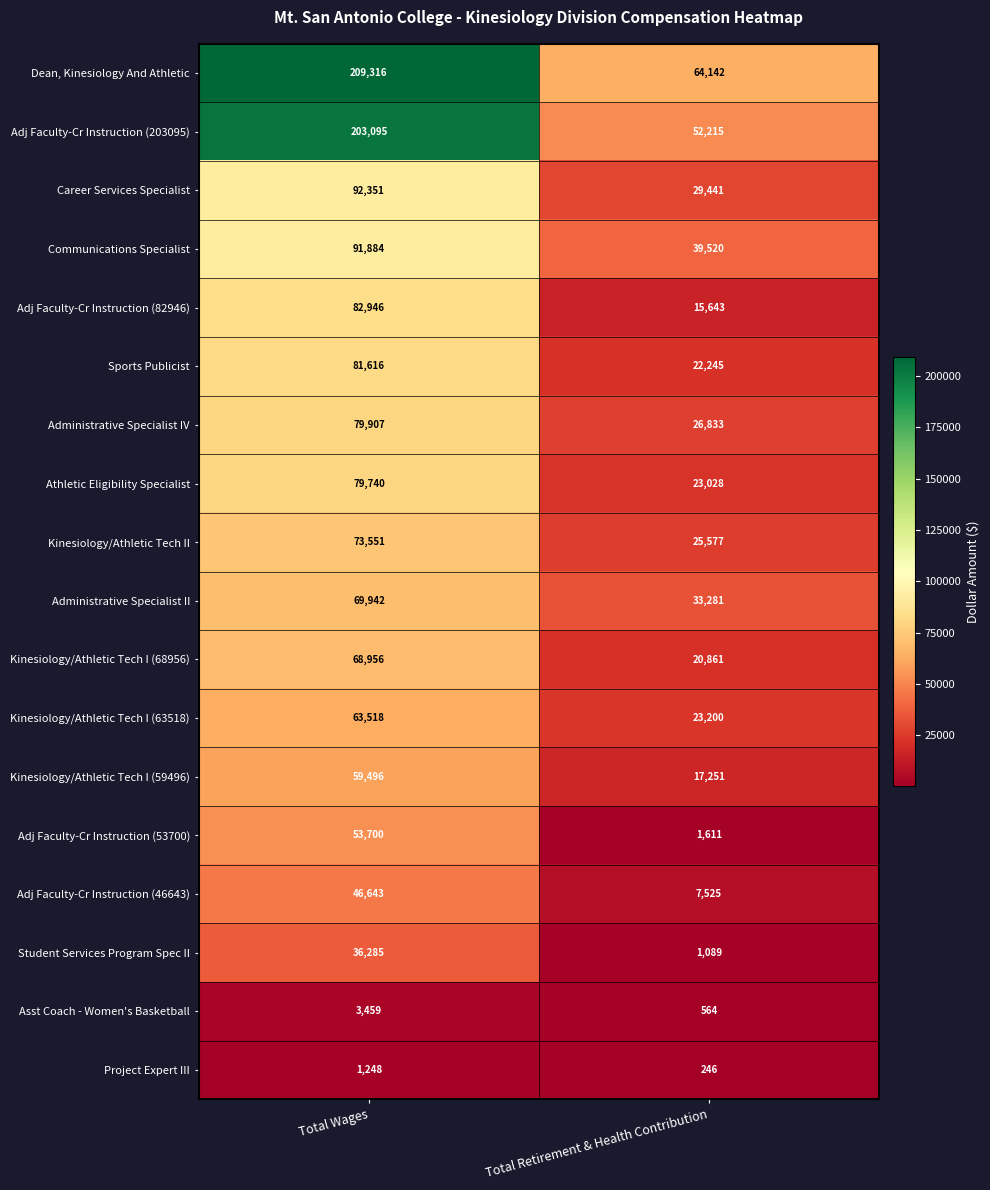

List the series in order of their peak value, highest first.

Dean, Kinesiology And Athletic, Adj Faculty-Cr Instruction (203095), Career Services Specialist, Communications Specialist, Adj Faculty-Cr Instruction (82946), Sports Publicist, Administrative Specialist IV, Athletic Eligibility Specialist, Kinesiology/Athletic Tech II, Administrative Specialist II, Kinesiology/Athletic Tech I (68956), Kinesiology/Athletic Tech I (63518), Kinesiology/Athletic Tech I (59496), Adj Faculty-Cr Instruction (53700), Adj Faculty-Cr Instruction (46643), Student Services Program Spec II, Asst Coach - Women's Basketball, Project Expert III